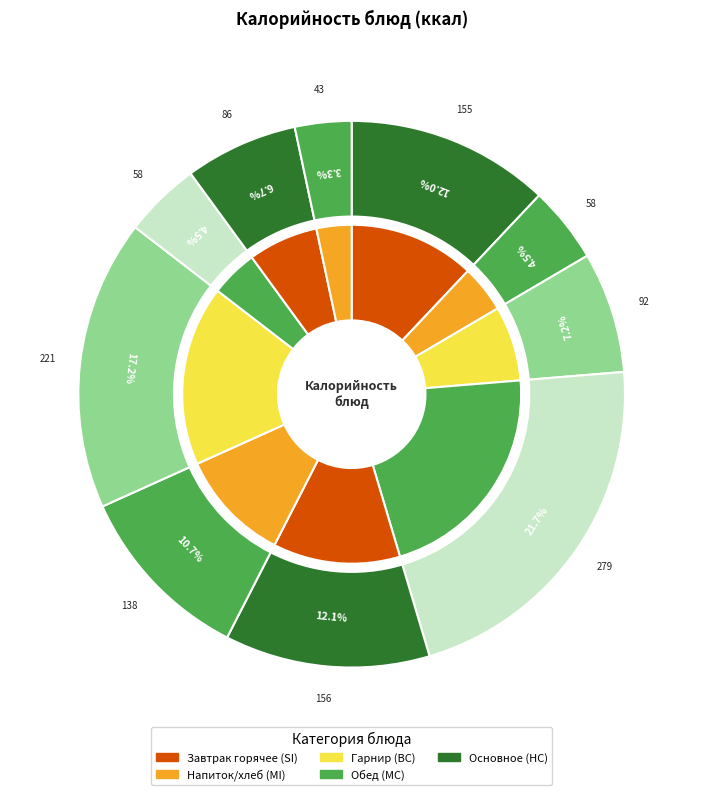

Approximately how many times larger is the value at хлеб бел. compared to гарнир (гречка)?

0.3